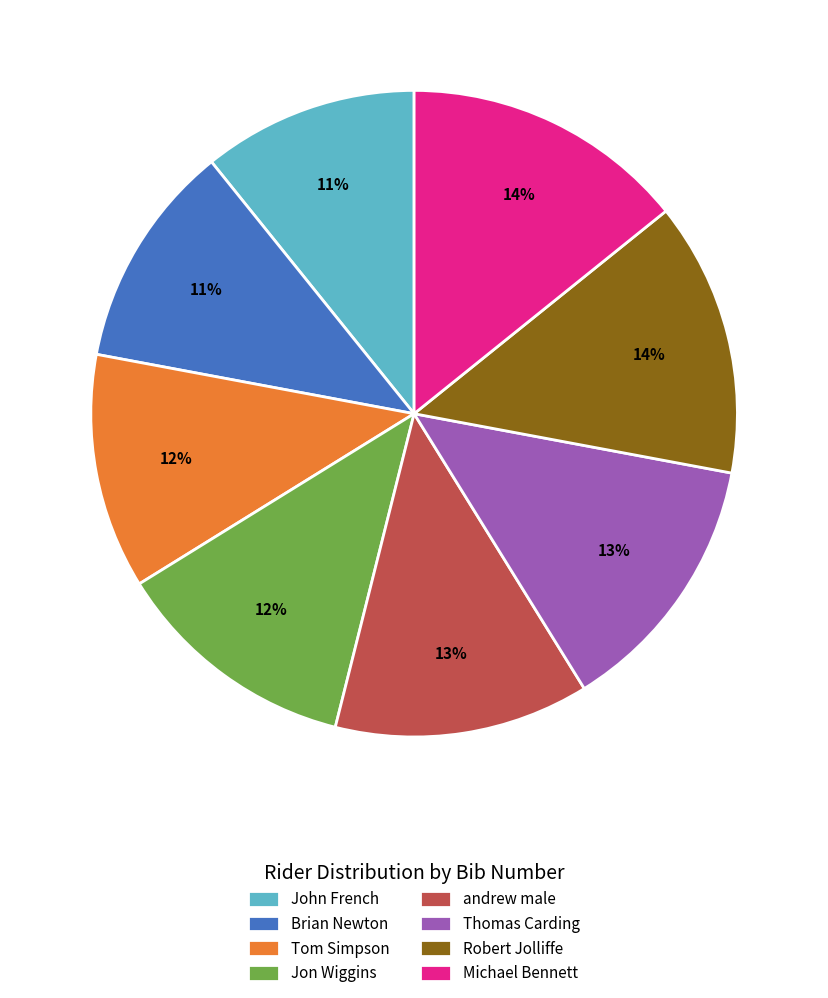

Is the sum of andrew male and Jon Wiggins greater than half?

No